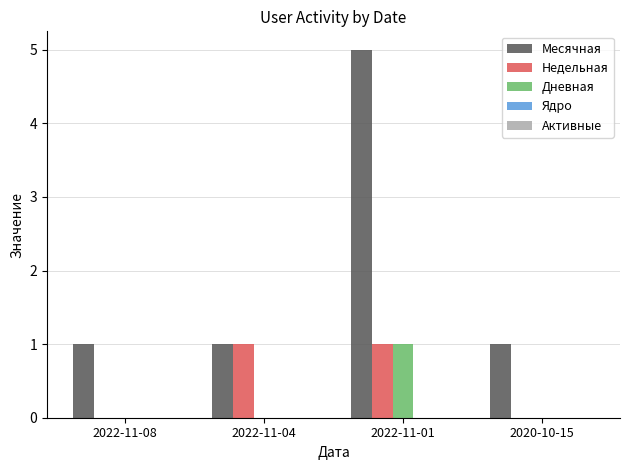

Is the value of Дневная at 2020-10-15 greater than the value of Недельная at 2022-11-04?

No